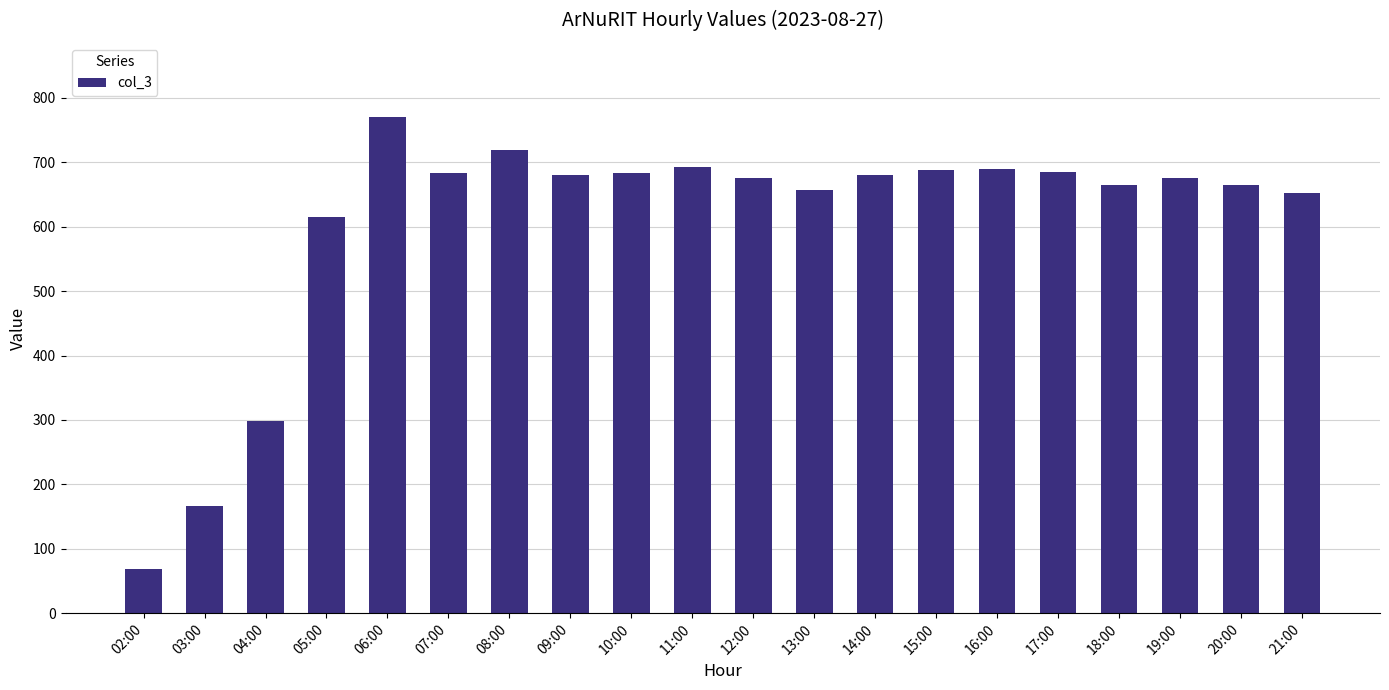

Are the bars horizontal?

No